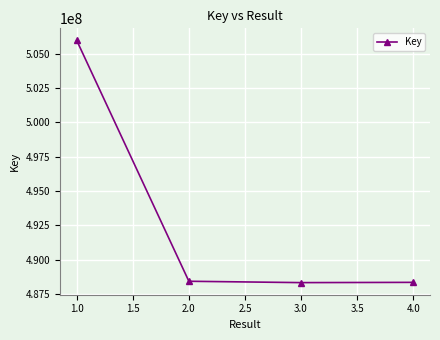

What is the approximate value at 2.0?

488426313